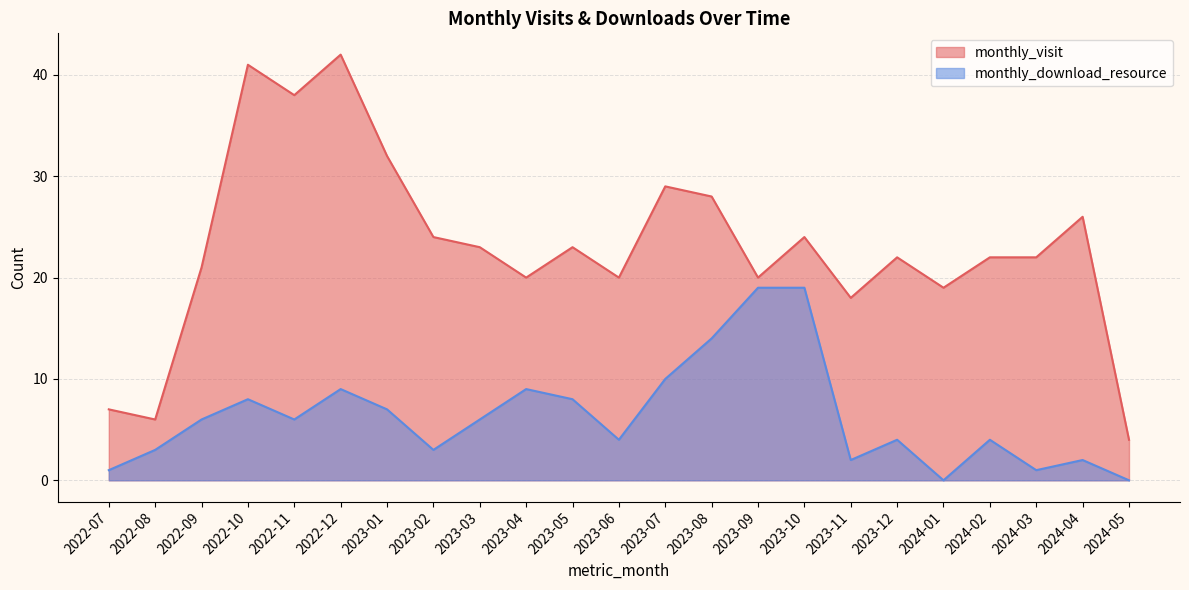

Reading right to left, extract all data points from this chart.

monthly_visit: 4	26	22	22	19	22	18	24	20	28	29	20	23	20	23	24	32	42	38	41	21	6	7
monthly_download_resource: 0	2	1	4	0	4	2	19	19	14	10	4	8	9	6	3	7	9	6	8	6	3	1